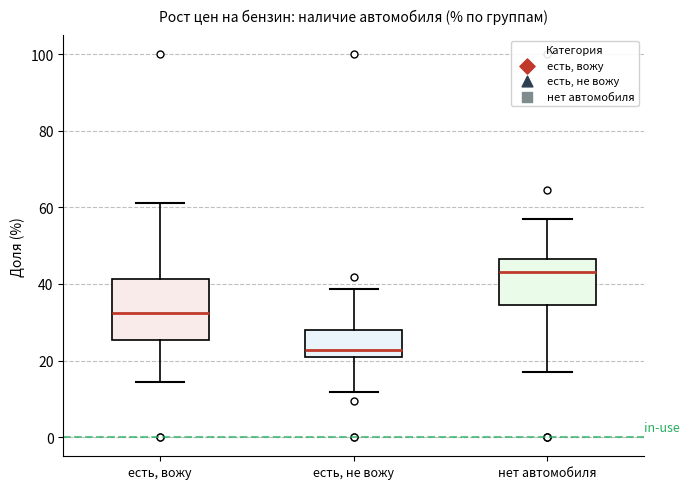

Reading left to right, read every box against the y-axis: the position of its median line, the range the box covers, and the ends of its whiskers. The values are not printed on the chart, so give them approximately, as read against the axis.

есть, вожу: median 32, box 26 to 42, whiskers 14 to 62
есть, не вожу: median 22 (just above the box's lower edge), box 22 to 28, whiskers 12 to 38
нет автомобиля: median 44, box 34 to 46, whiskers 16 to 56